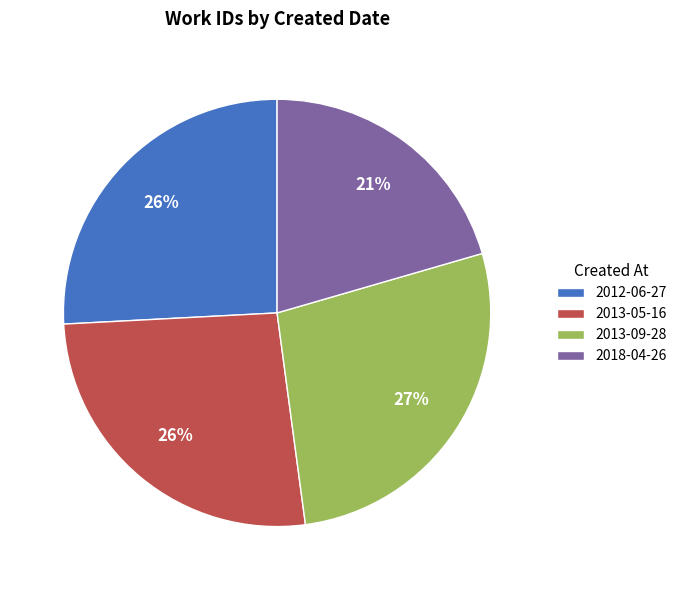

What is the smallest slice in the pie chart?

2018-04-26